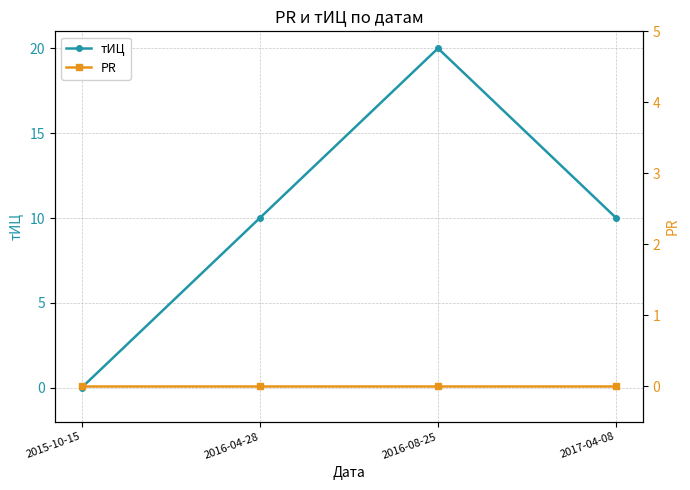

What is the average value of the тИЦ series?

10